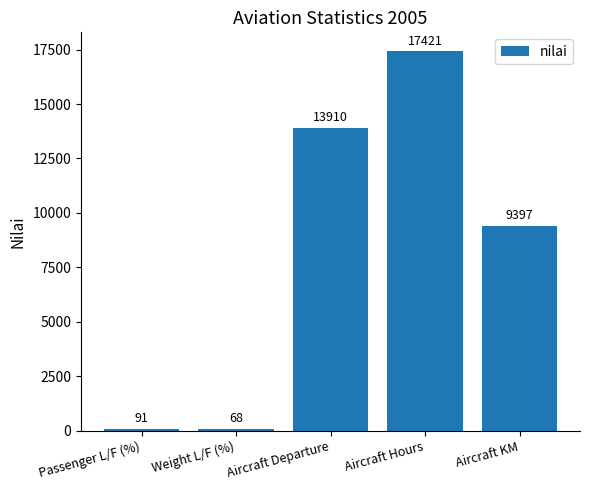

Reading left to right, what are all the values shown in this chart?

91	68	13910	17421	9397